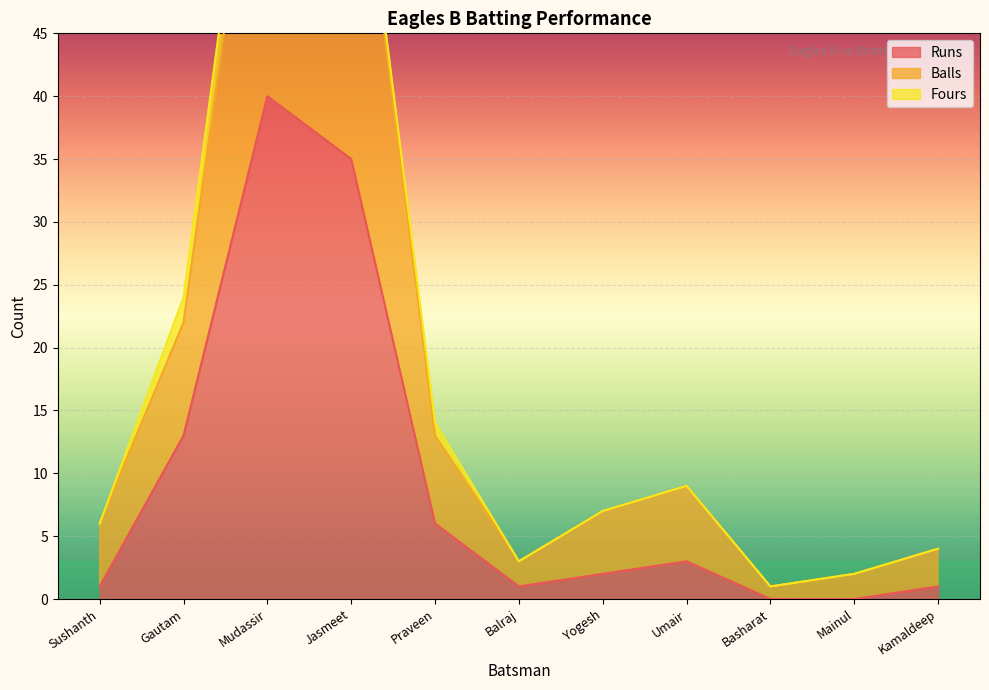

True or false: Balls and Runs intersect in this chart.

False